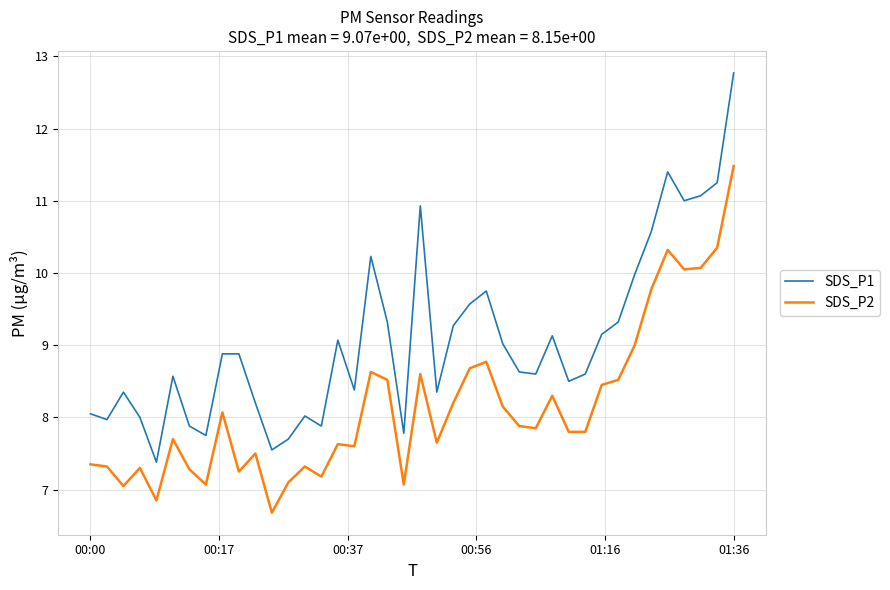

What is the difference between the maximum and second lowest values in the SDS_P1 series?

5.2